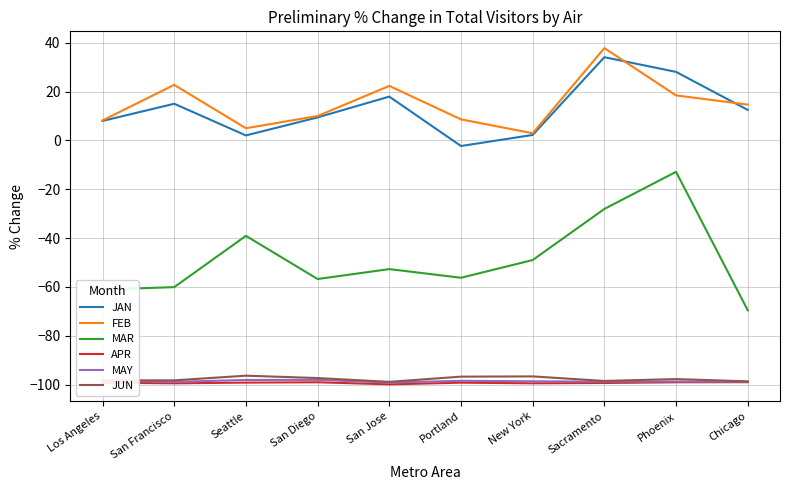

What is the minimum value shown in the chart?

-99.9